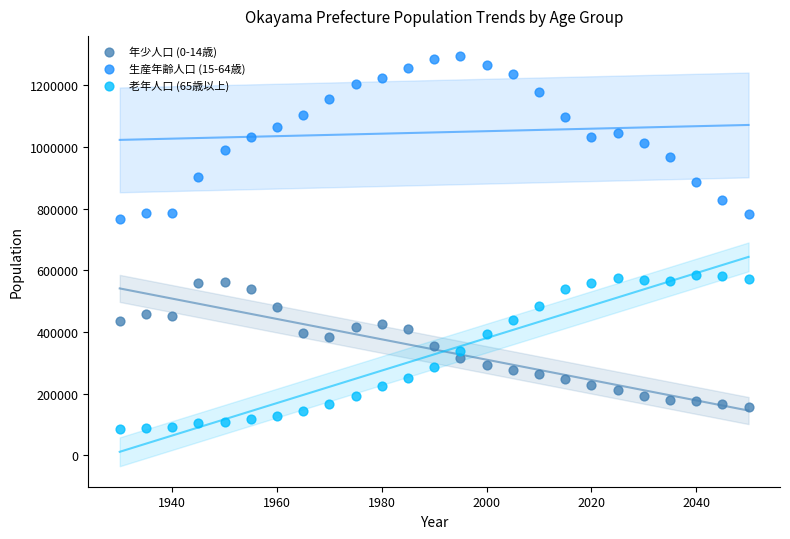

Which series reaches the maximum Y coordinate?

生産年齢人口 (15-64歳)